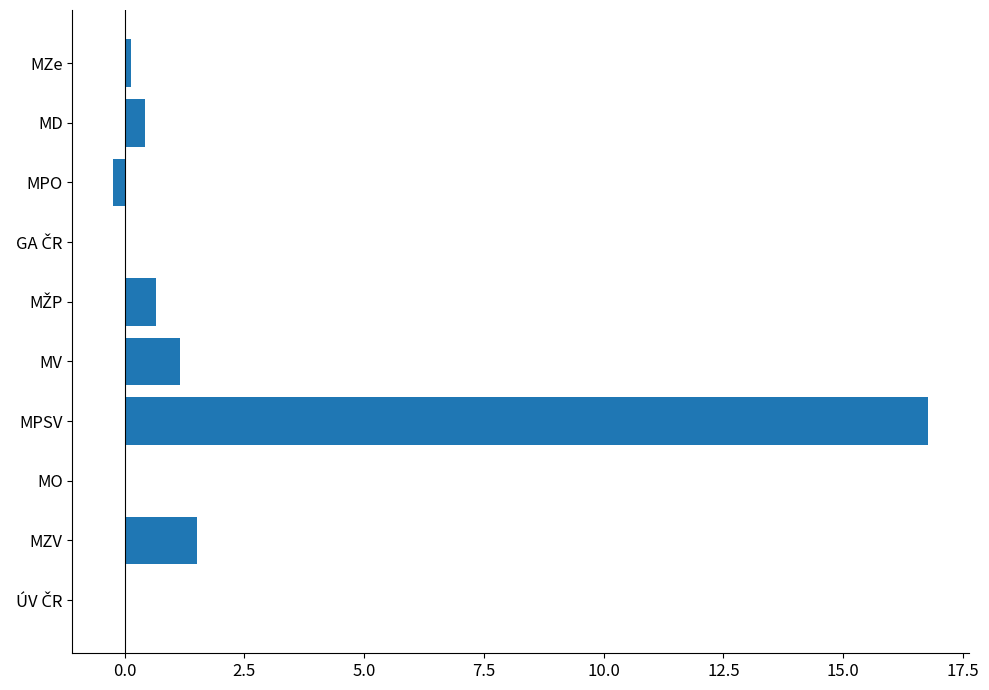

What is the average value?

2.0